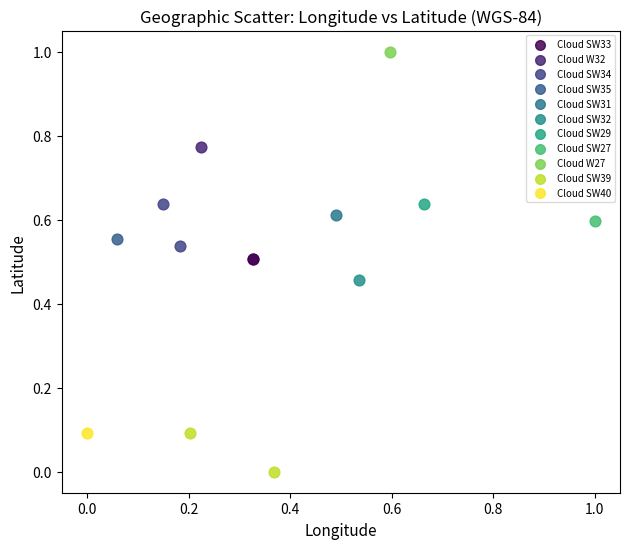

What are all the series names shown in the legend?

Cloud SW33, Cloud W32, Cloud SW34, Cloud SW35, Cloud SW31, Cloud SW32, Cloud SW29, Cloud SW27, Cloud W27, Cloud SW39, Cloud SW40